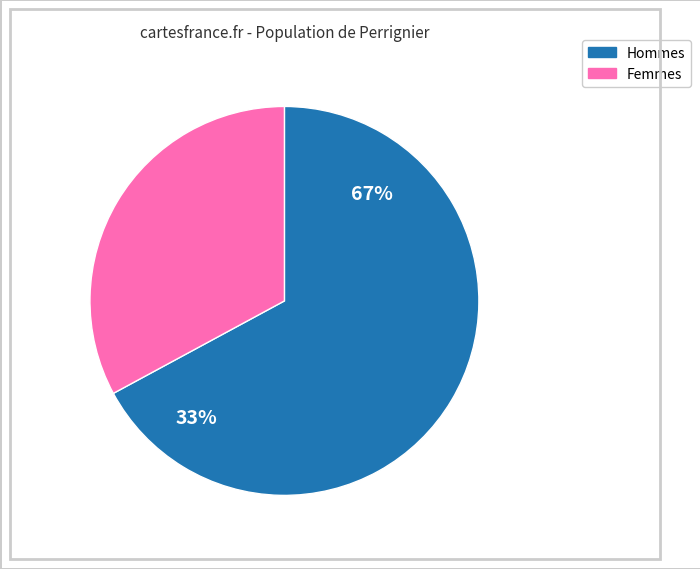

The 18 slice represents 1% of the pie. True or false?

False